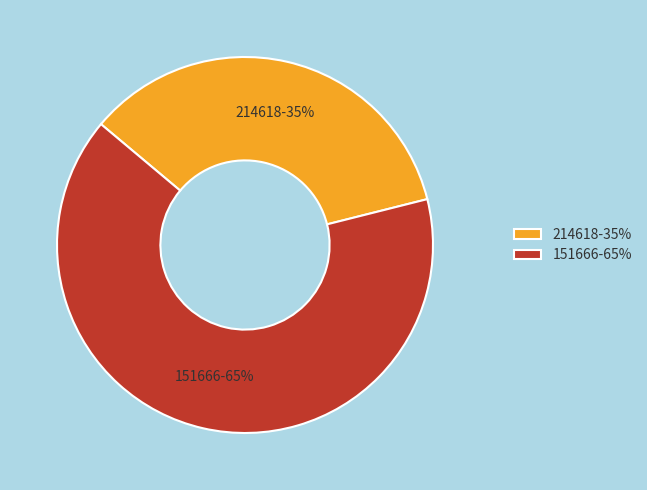

Rank the categories by value from highest to lowest.

151666, 214618